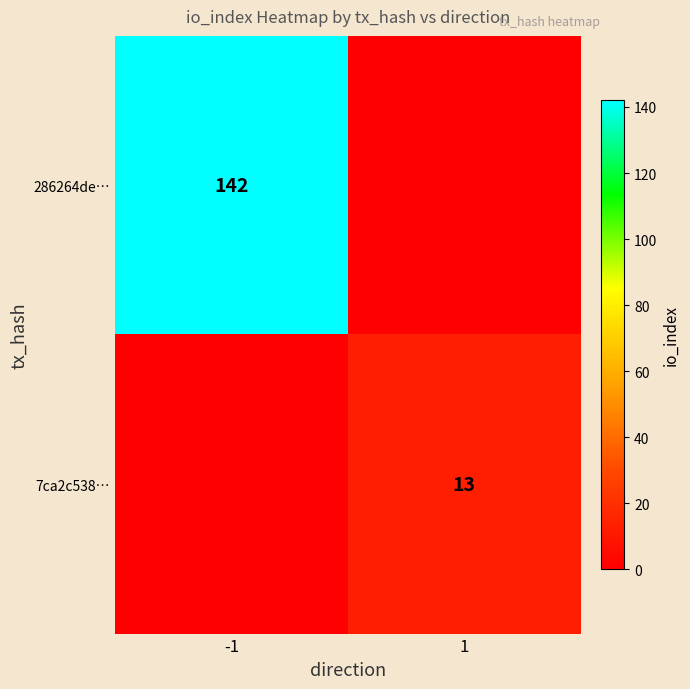

Is the value of 7ca2c538… at 1 greater than the value of 286264de… at -1?

No